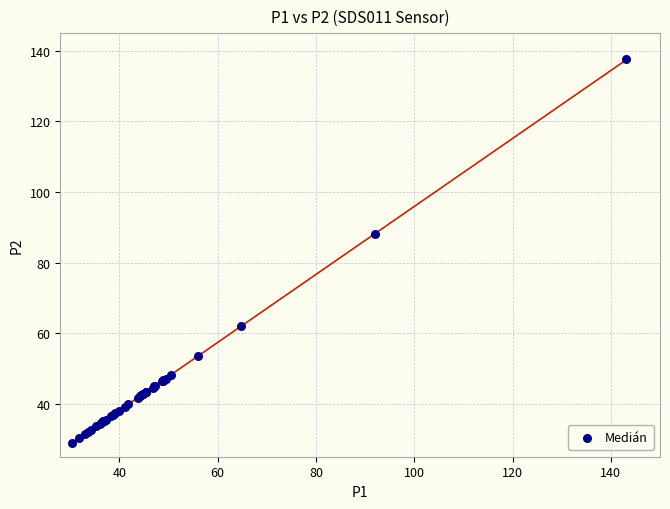

What Y value in the scatter plot is closest to 83?

88.2